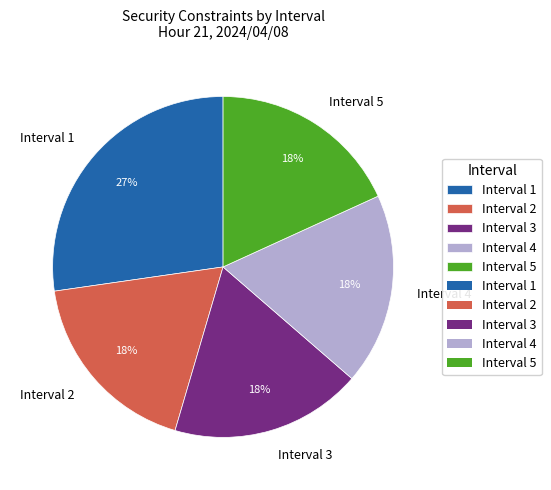

To the nearest percent, what is the difference between the largest and smallest slice percentages?

9%